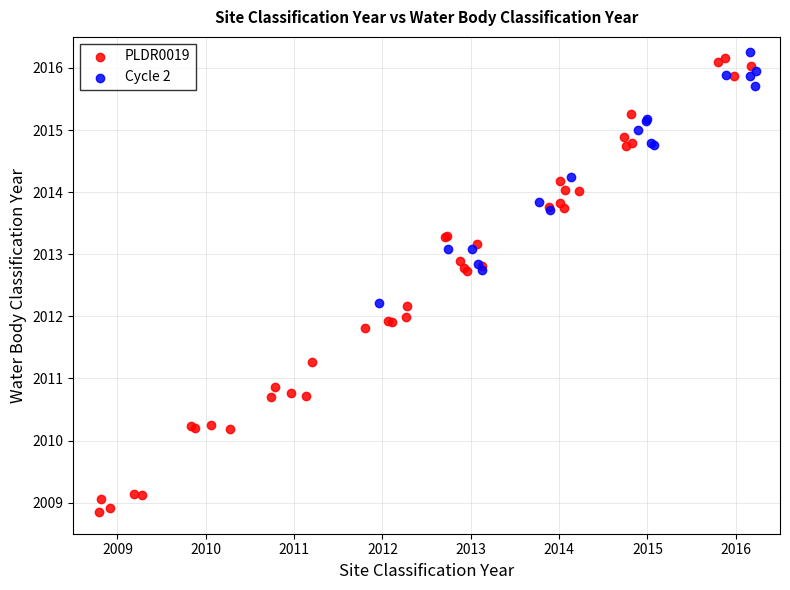

Which series contains the lowest Y value?

PLDR0019